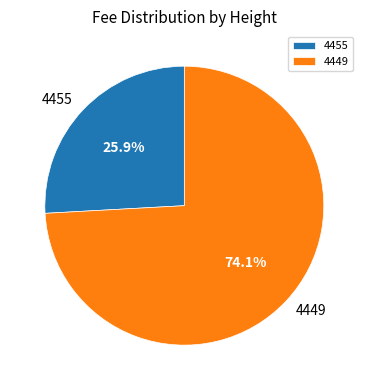

To the nearest percent, what portion does 4449 represent?

74%